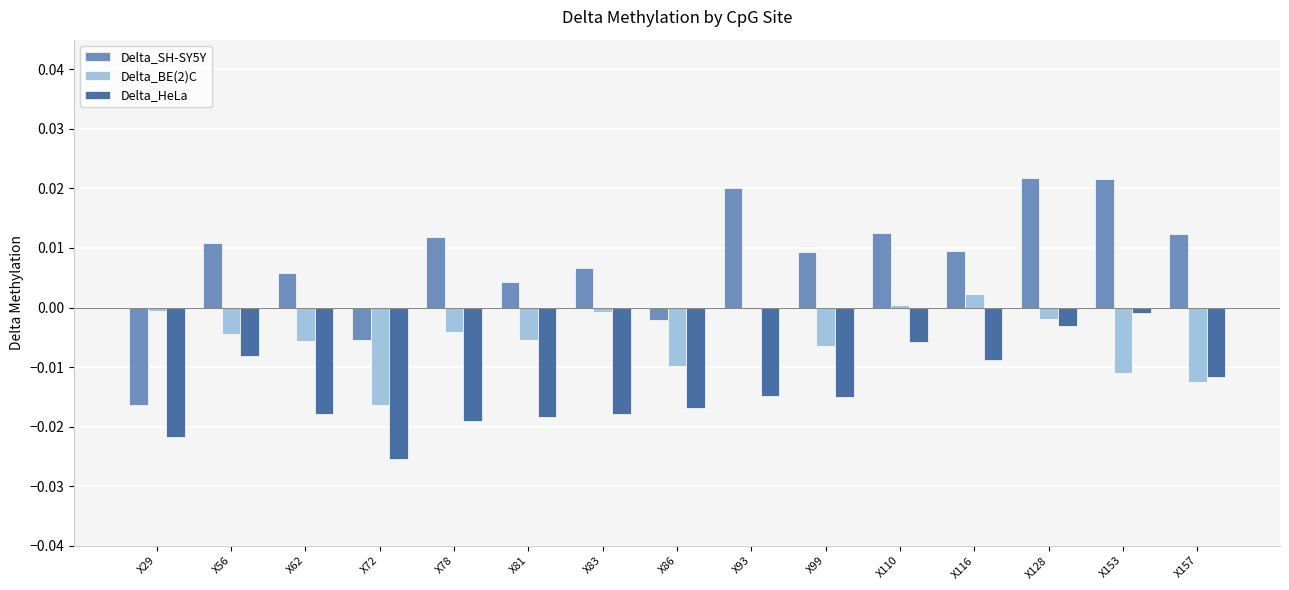

Are the bars horizontal?

No